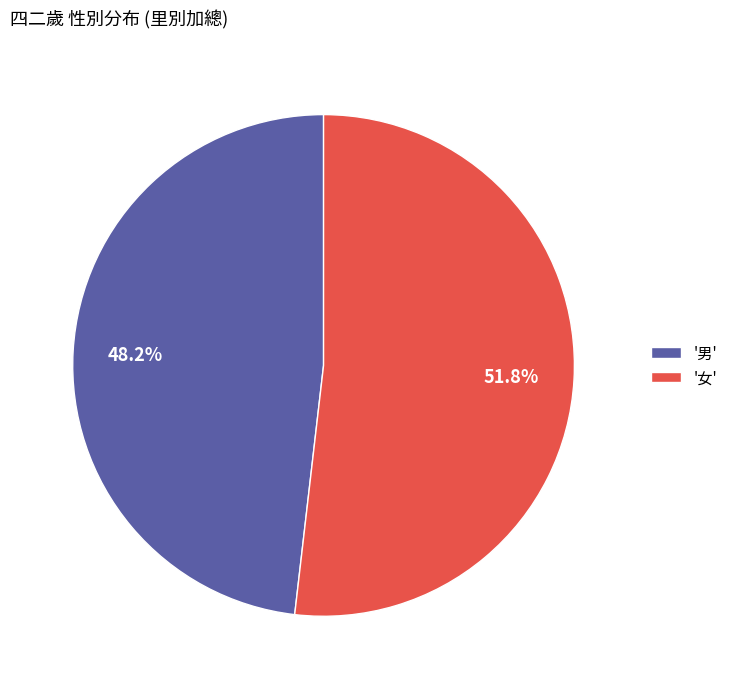

Does '女' account for over 50% of the chart?

Yes